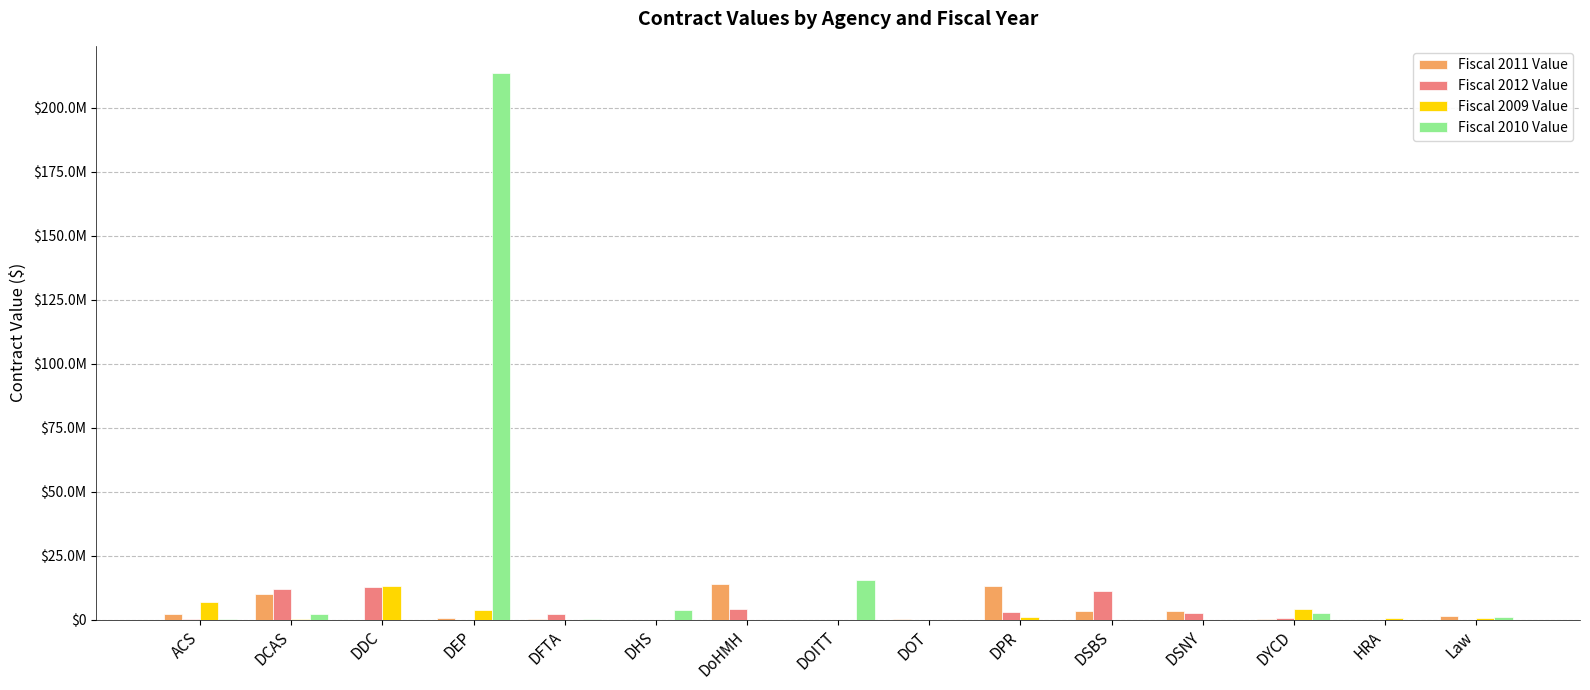

What is the difference between the second highest and minimum values in the Fiscal 2011 Value series?

13092000.0